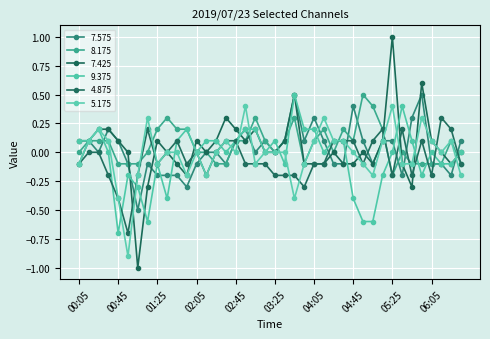

What is the sum of all 4.875 values?

-2.3